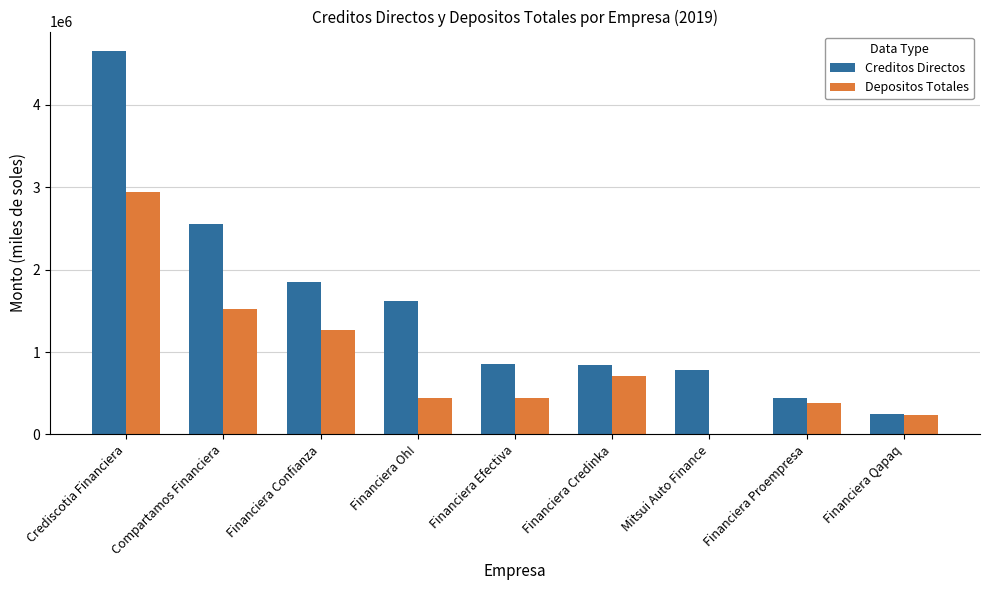

Which series changed the most between Financiera Confianza and Financiera Efectiva?

Creditos Directos